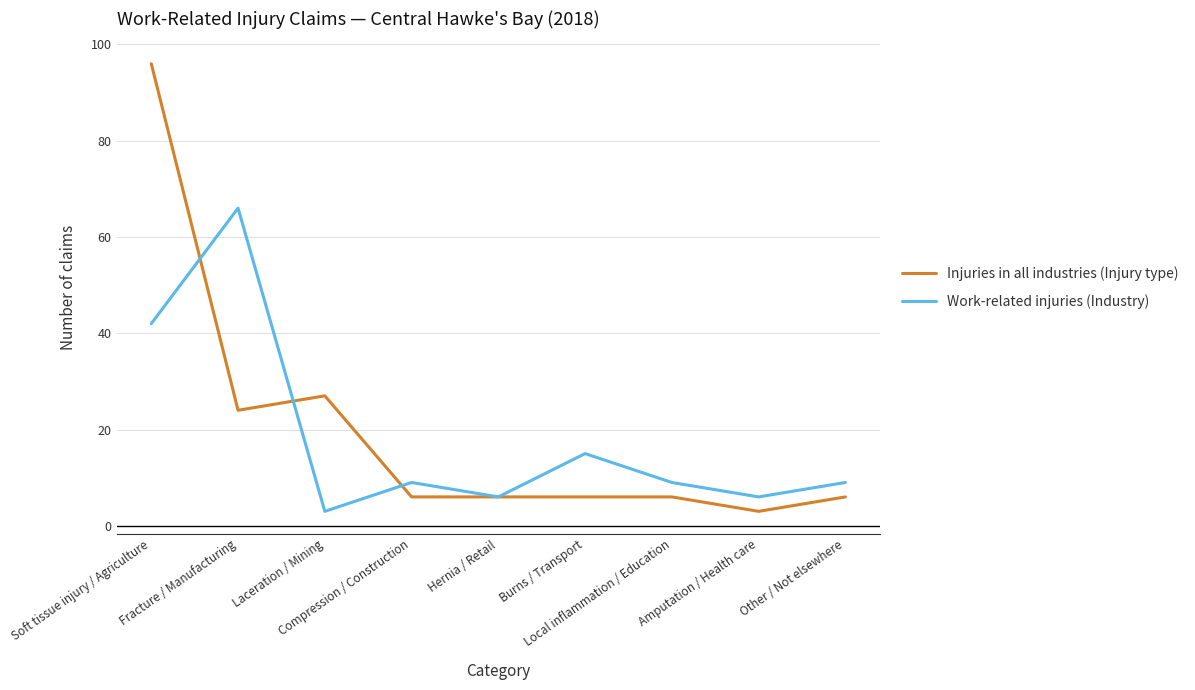

Which series ends up on top after the final intersection of Work-related injuries (Industry) and Injuries in all industries (Injury type)?

Work-related injuries (Industry)